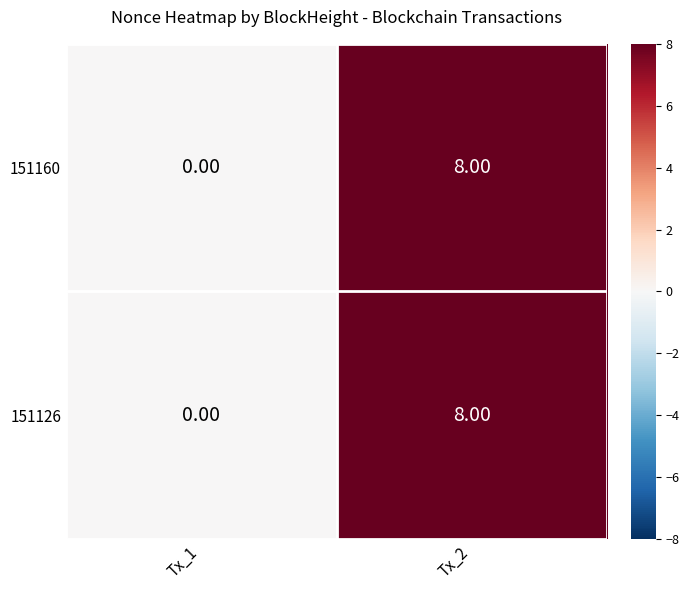

Rank the categories by 151160 value from highest to lowest.

Tx_2, Tx_1